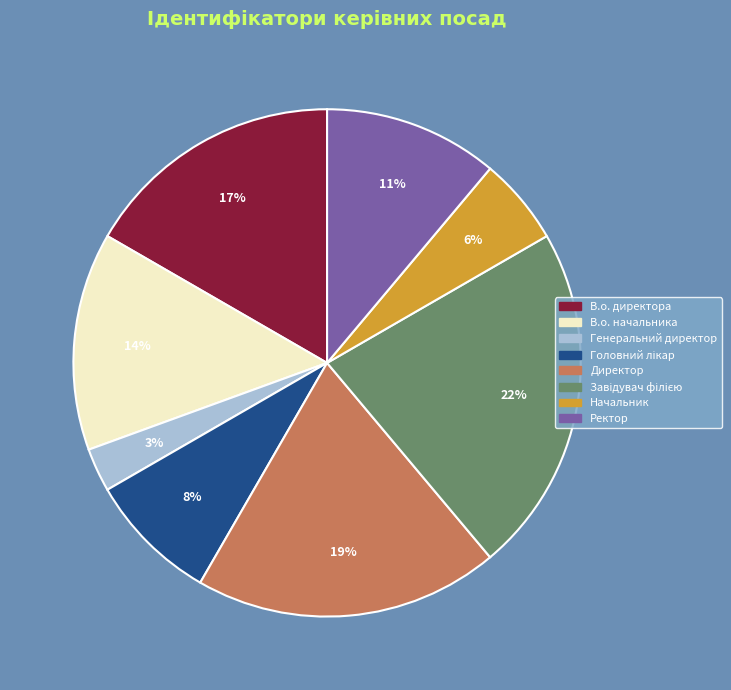

Combined, do Начальник and Директор account for over 50%?

No